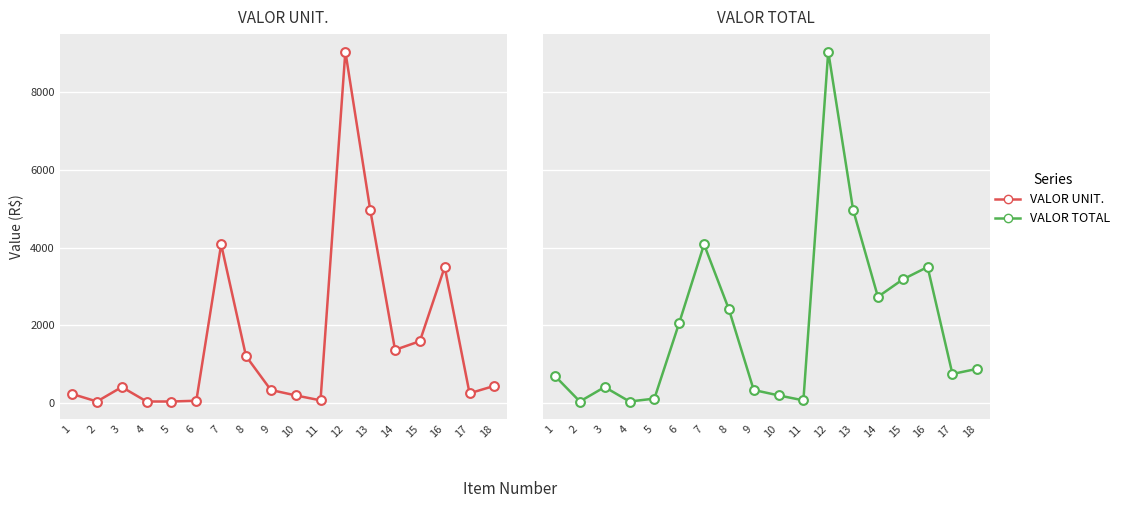

What is the total value across all series at 13?

9953.4